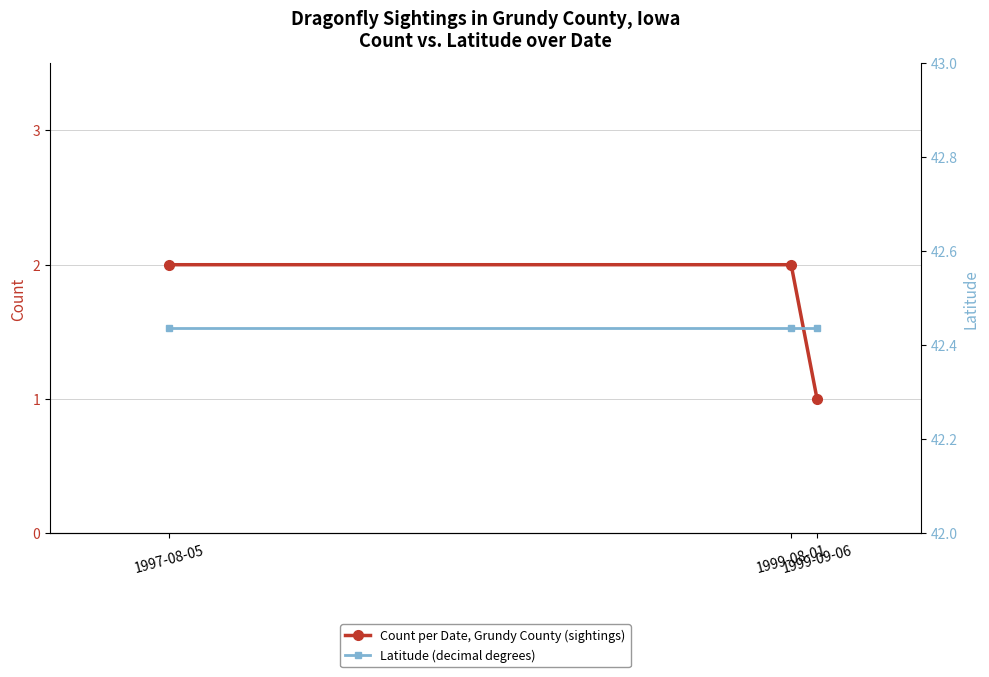

At which category is the sum across all series the highest?

1997-08-05